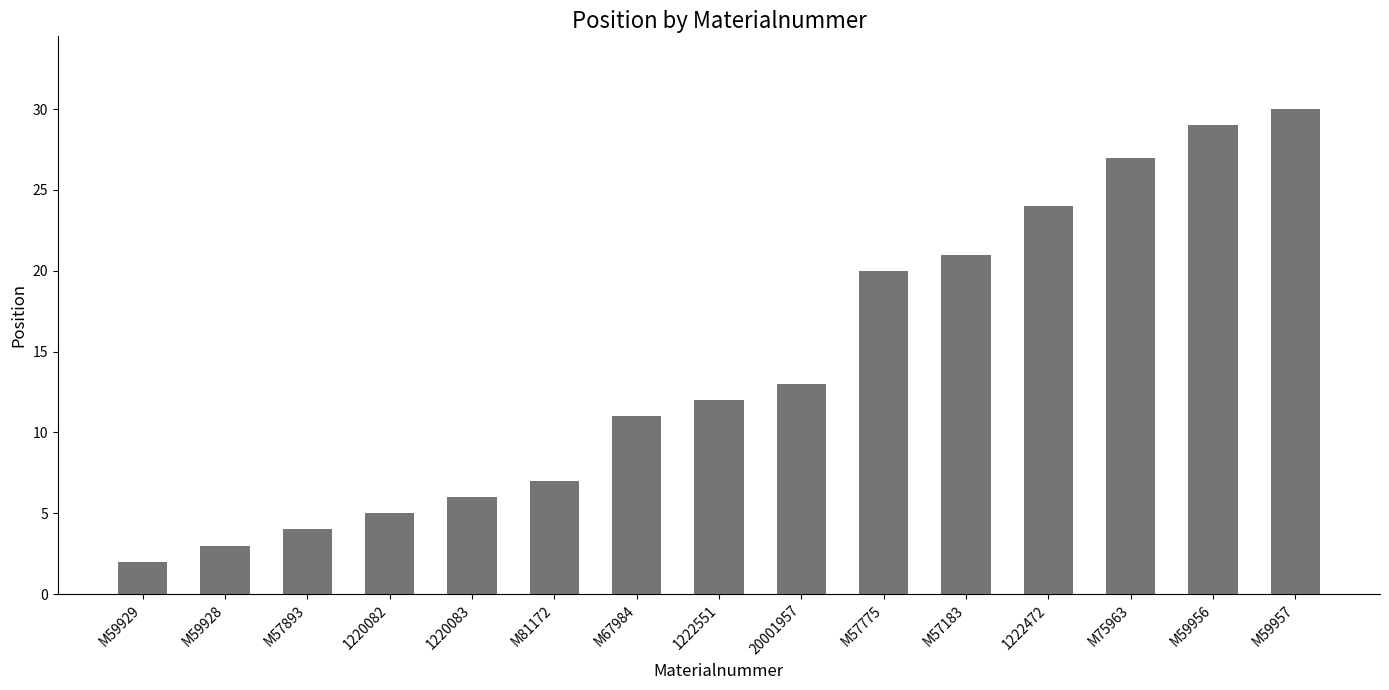

Is it true that the value at M59956 is 29?

True